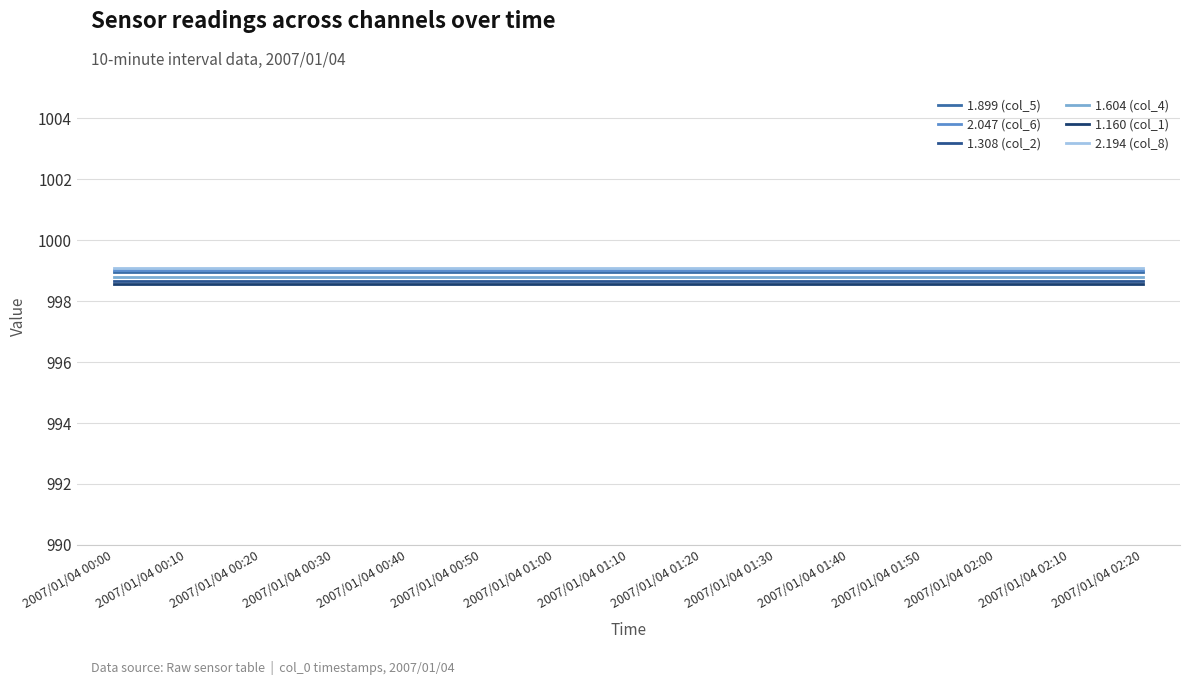

True or false: 1.604 (col_4) and 2.194 (col_8) cross at least once.

False